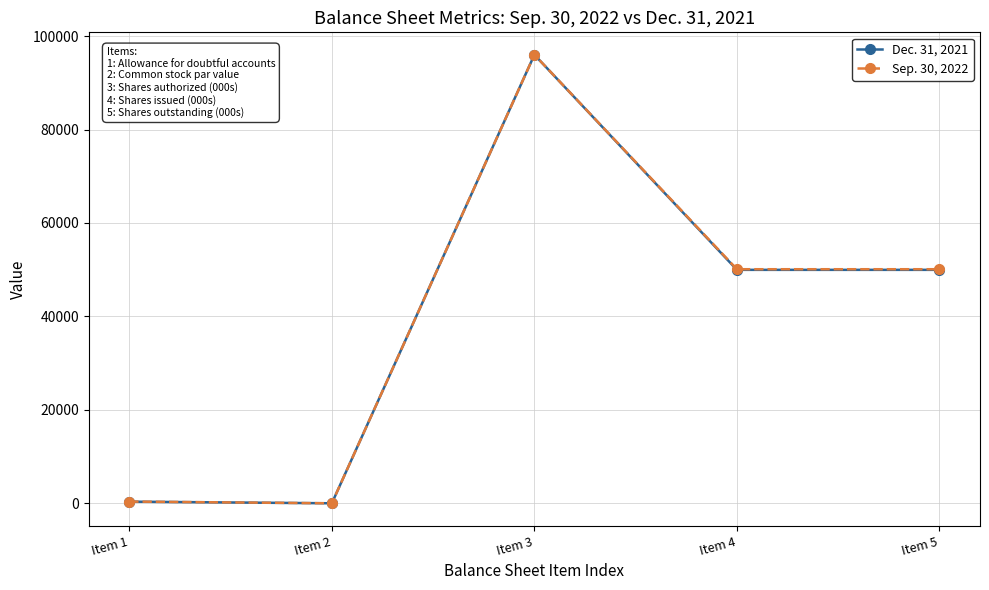

At which category does Sep. 30, 2022 reach its first local peak?

Item 3